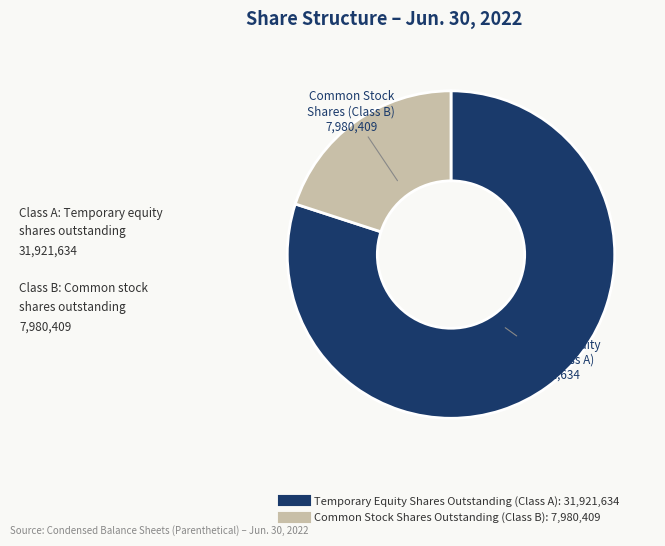

Is the sum of Temporary Equity Shares Outstanding (Class A) and Common Stock Shares Outstanding (Class B) greater than half?

Yes